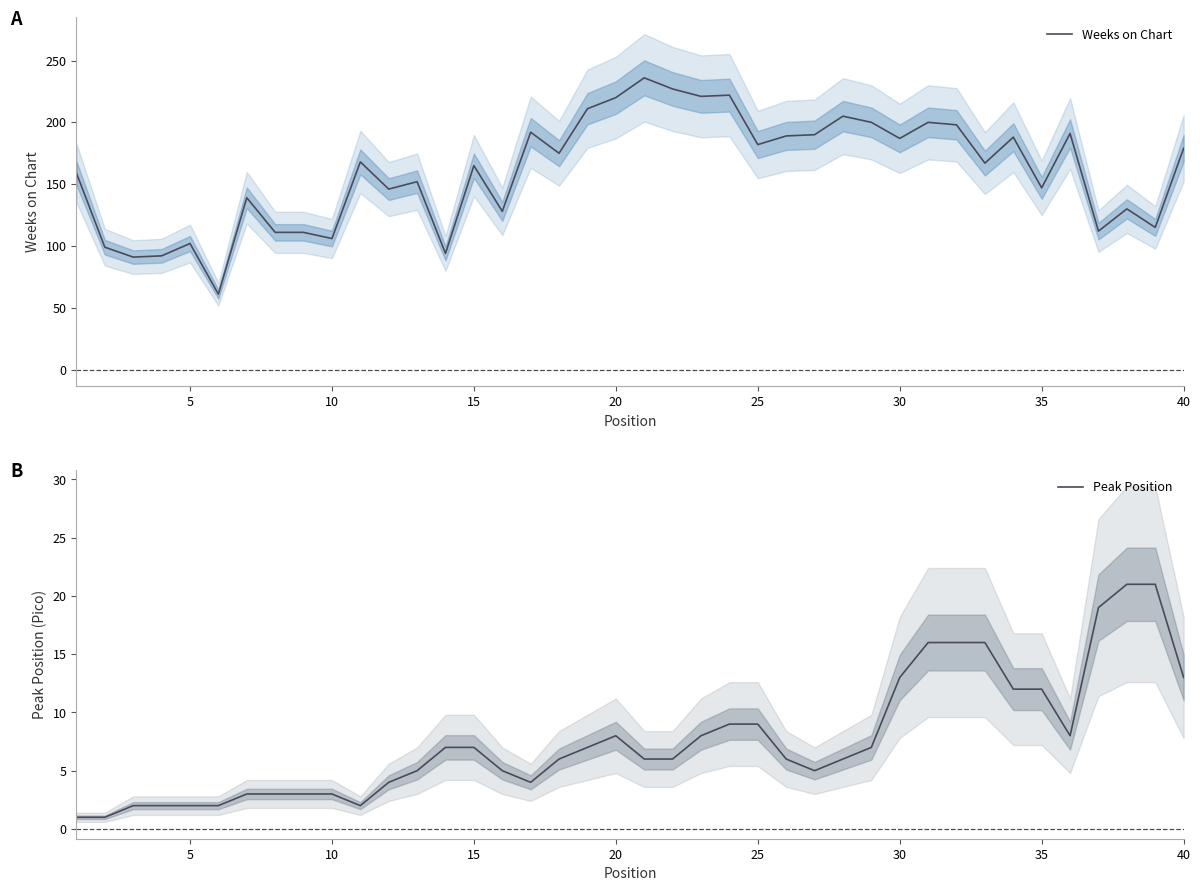

True or false: Peak Position and Weeks on Chart intersect in this chart.

False